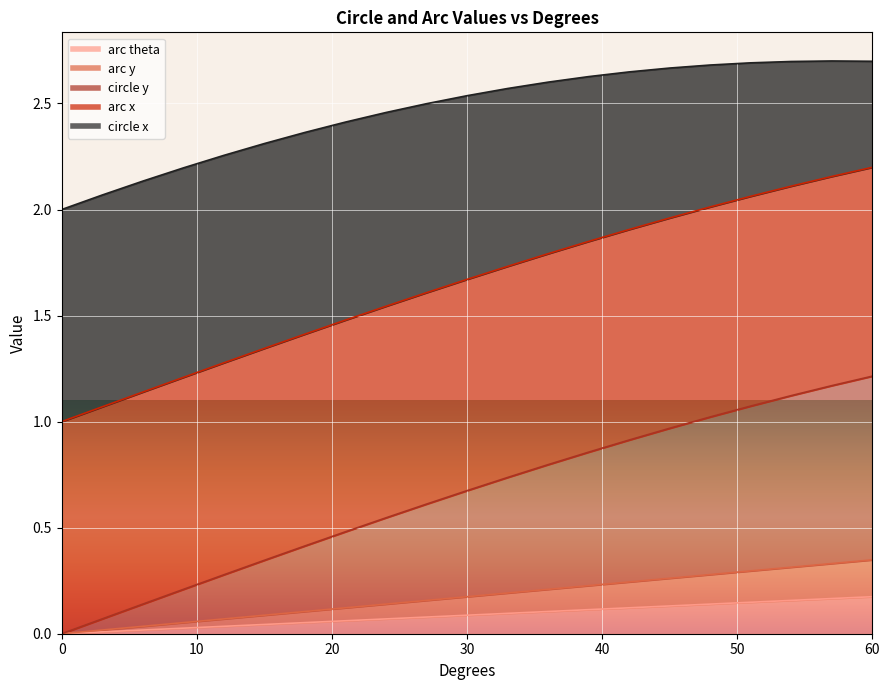

Between 0 and 48, which is larger?

48